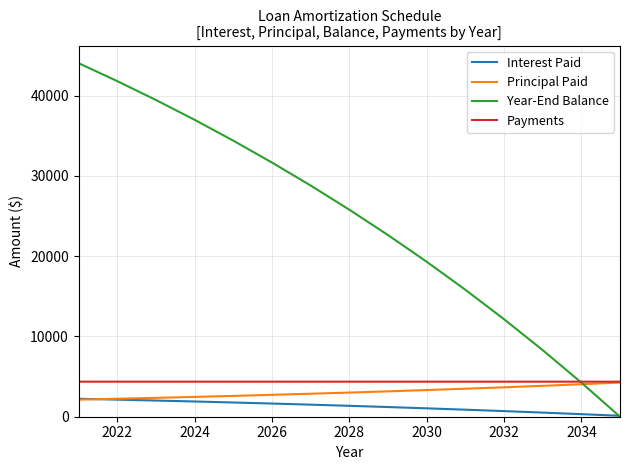

Which series has the largest total across all categories?

Year-End Balance